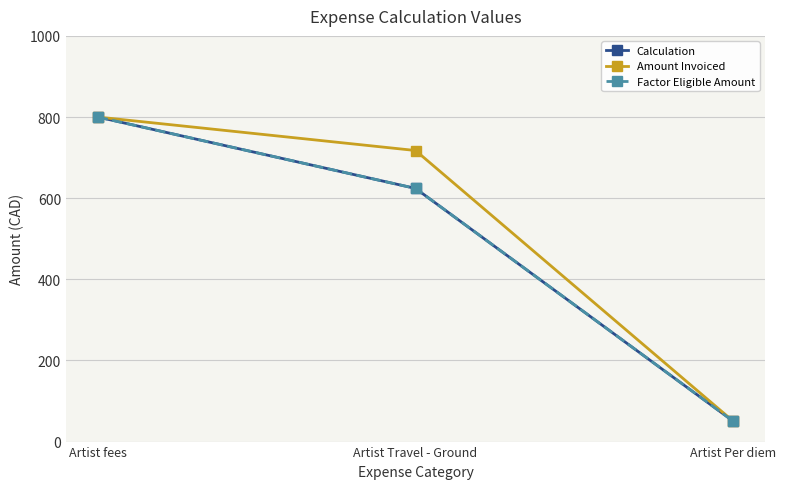

What is the difference between the highest and lowest values at Artist Travel - Ground?

93.5